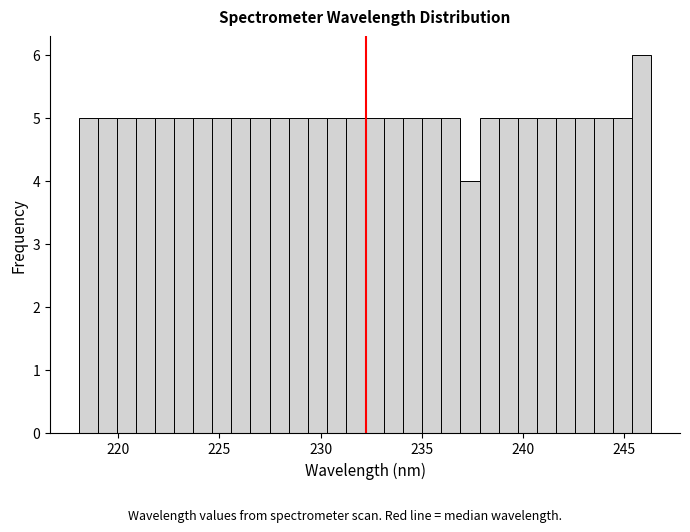

Read against the x-axis, roughly where is the centre of the tallest bar?

246.0